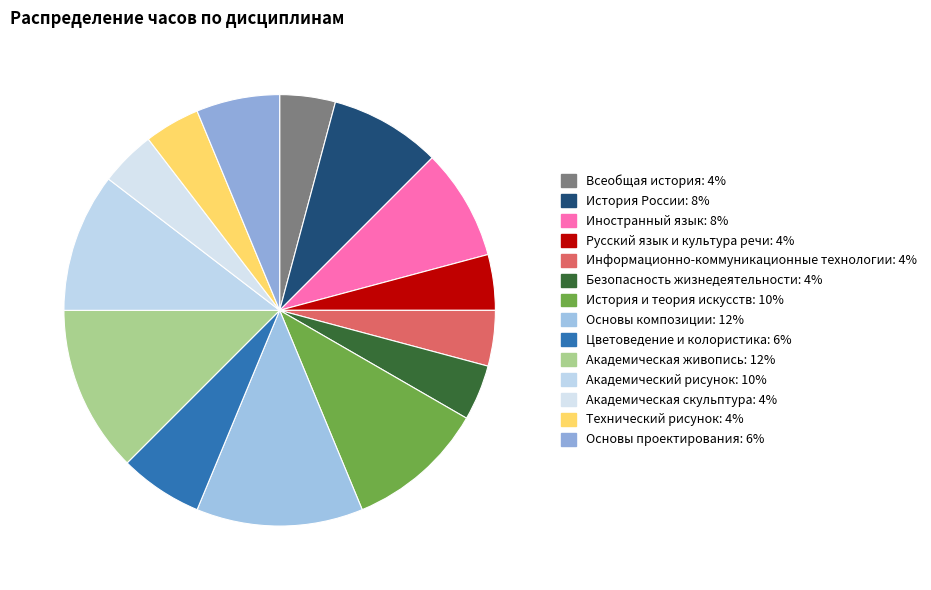

Rank the categories by value from lowest to highest.

Всеобщая история, Русский язык и культура речи, Информационно-коммуникационные технологии, Безопасность жизнедеятельности, Академическая скульптура, Технический рисунок, Цветоведение и колористика, Основы проектирования, История России, Иностранный язык, История и теория искусств, Академический рисунок, Основы композиции, Академическая живопись